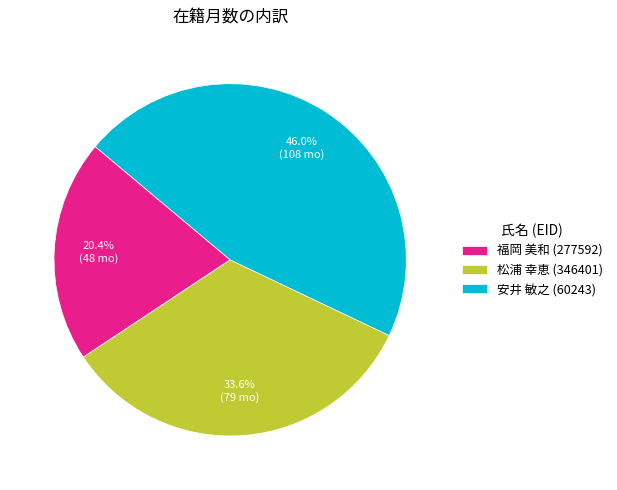

What is the smallest slice in the pie chart?

福岡 美和 (277592)